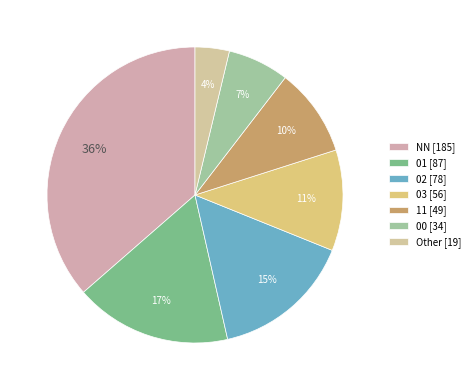

The 00 slice represents 1% of the pie. True or false?

False